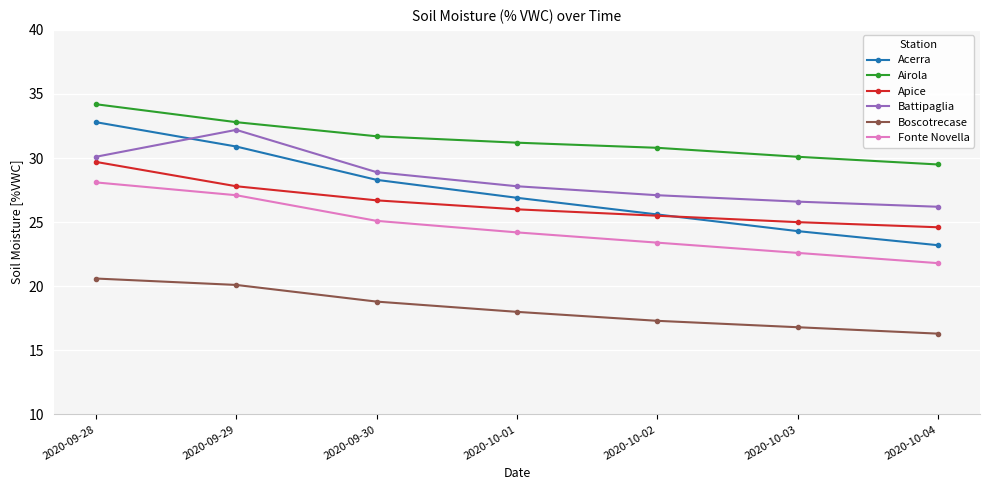

Reading left to right, transcribe all the data shown in this chart.

Acerra: 32.8	30.9	28.3	26.9	25.6	24.3	23.2
Airola: 34.2	32.8	31.7	31.2	30.8	30.1	29.5
Apice: 29.7	27.8	26.7	26.0	25.5	25.0	24.6
Battipaglia: 30.1	32.2	28.9	27.8	27.1	26.6	26.2
Boscotrecase: 20.6	20.1	18.8	18.0	17.3	16.8	16.3
Fonte Novella: 28.1	27.1	25.1	24.2	23.4	22.6	21.8